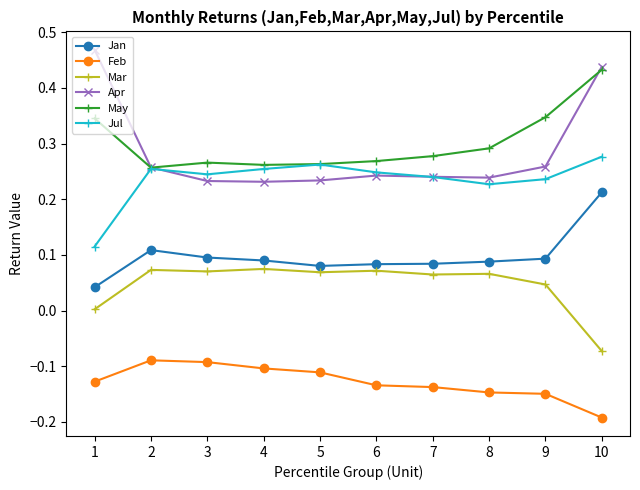

Which category has the lowest value across all series?

10